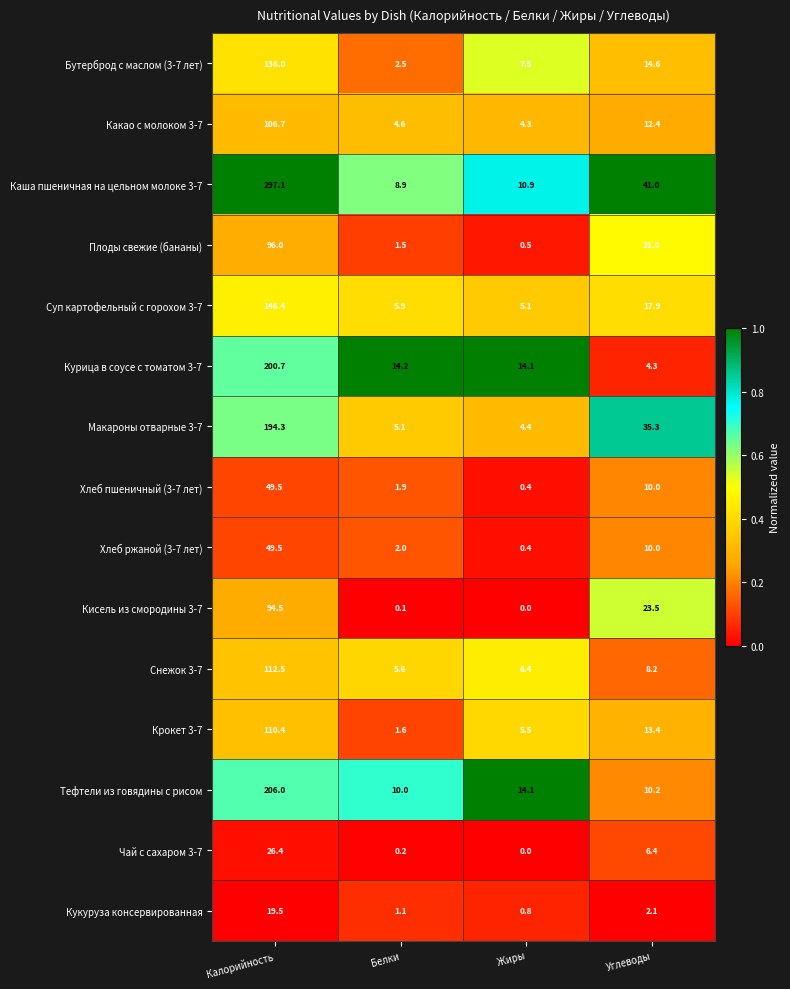

Rank the categories by Крокет 3-7 value from highest to lowest.

Калорийность, Углеводы, Жиры, Белки